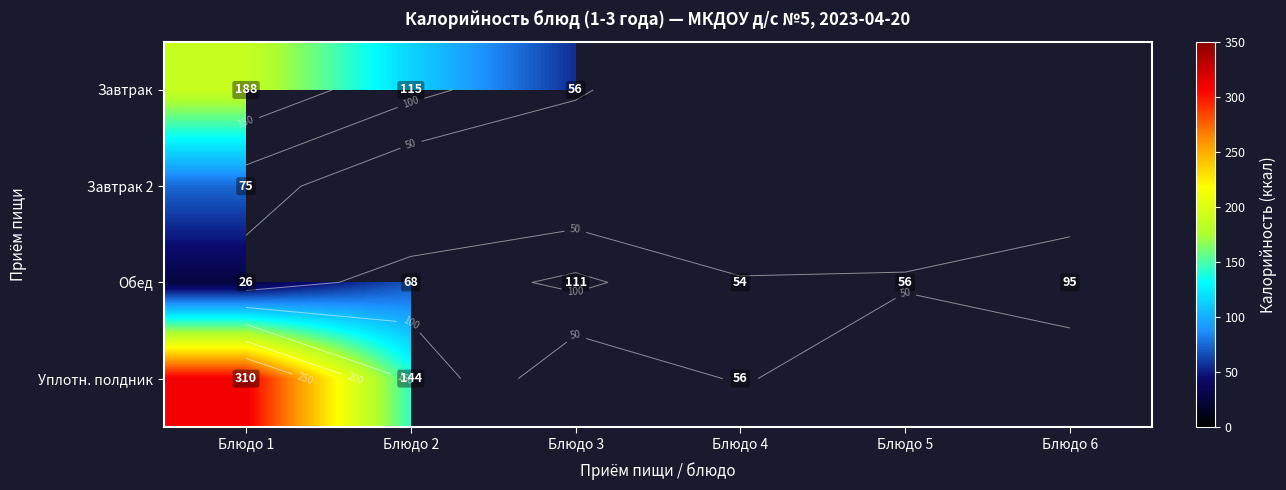

Count the number of data series in this chart.

4